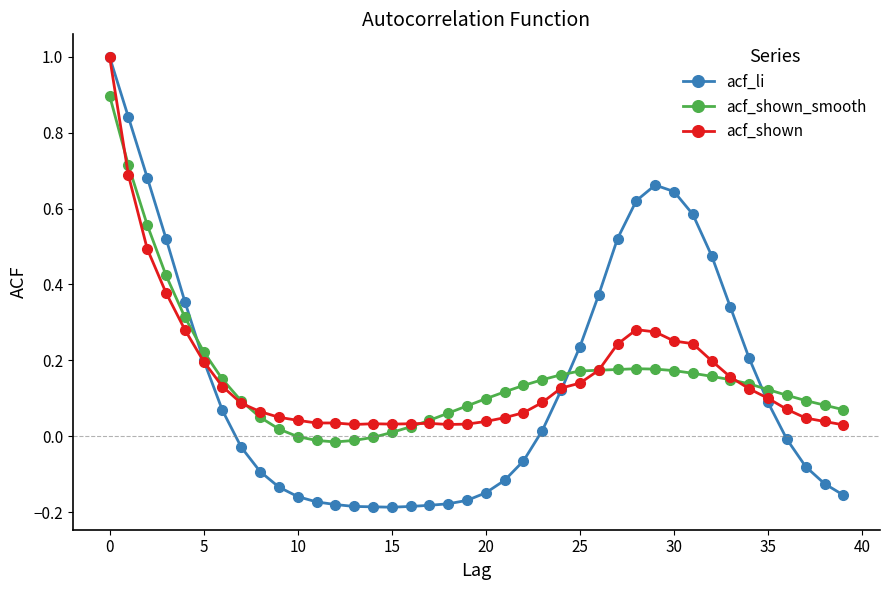

Which series has the largest range (max minus min)?

acf_li